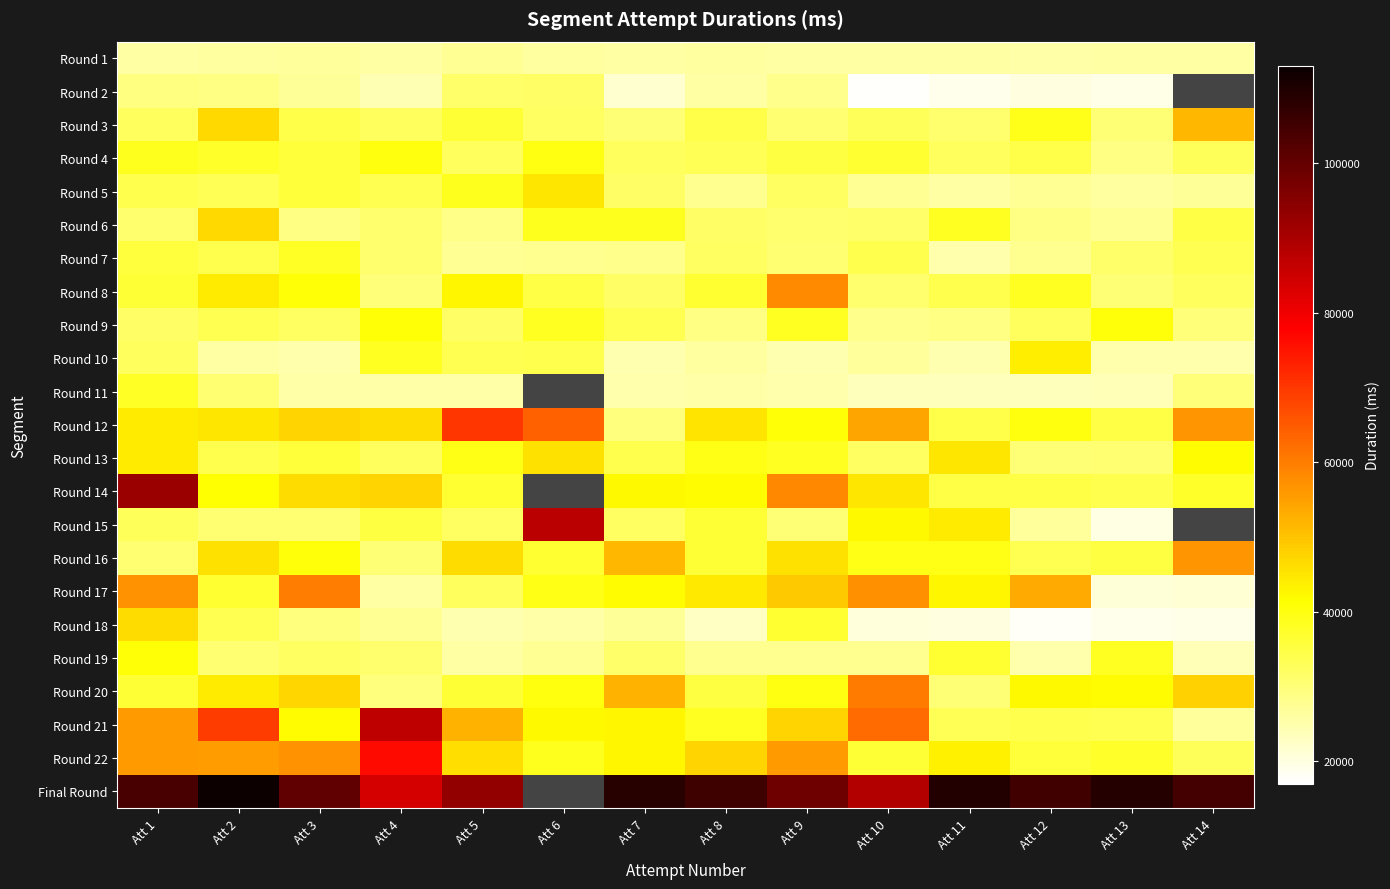

How many data points in Final Round are above 109058?

2